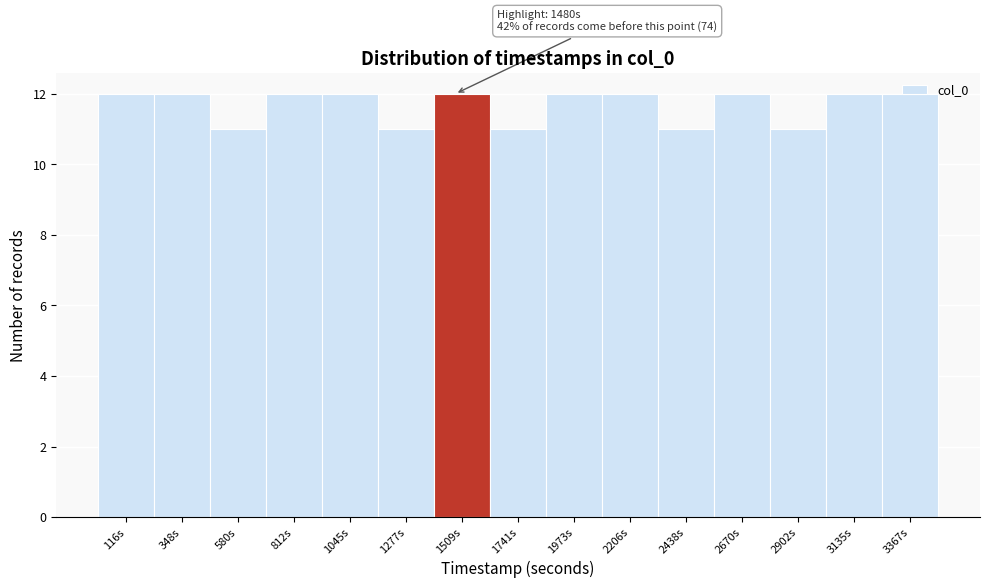

What is the label of the 8th bar from the left?

1741s